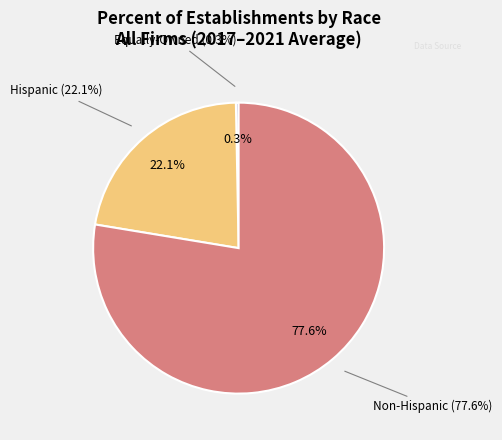

What is the smallest slice in the pie chart?

Equally-Owned